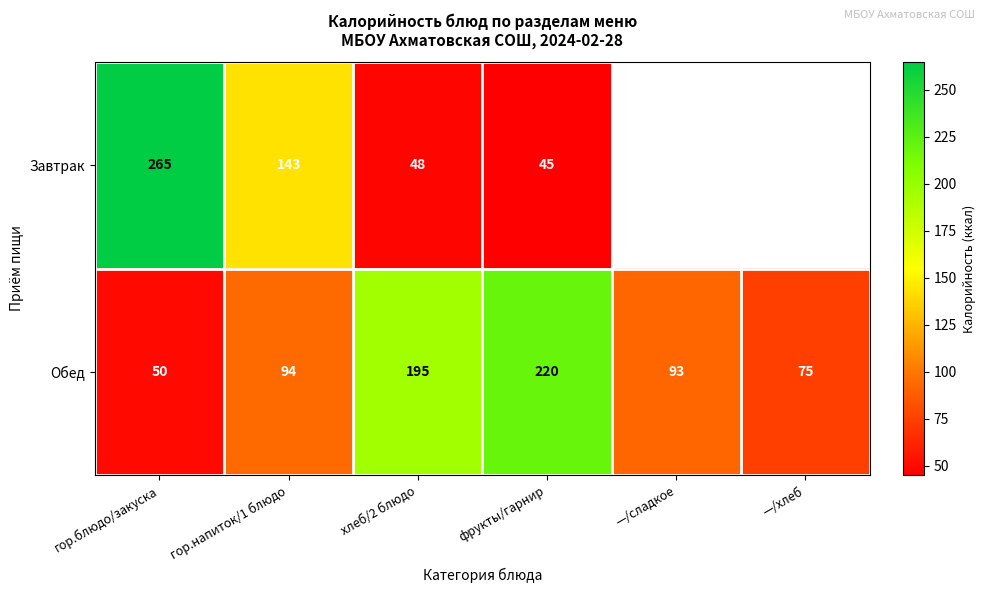

How many Обед values are between 75 and 195?

4